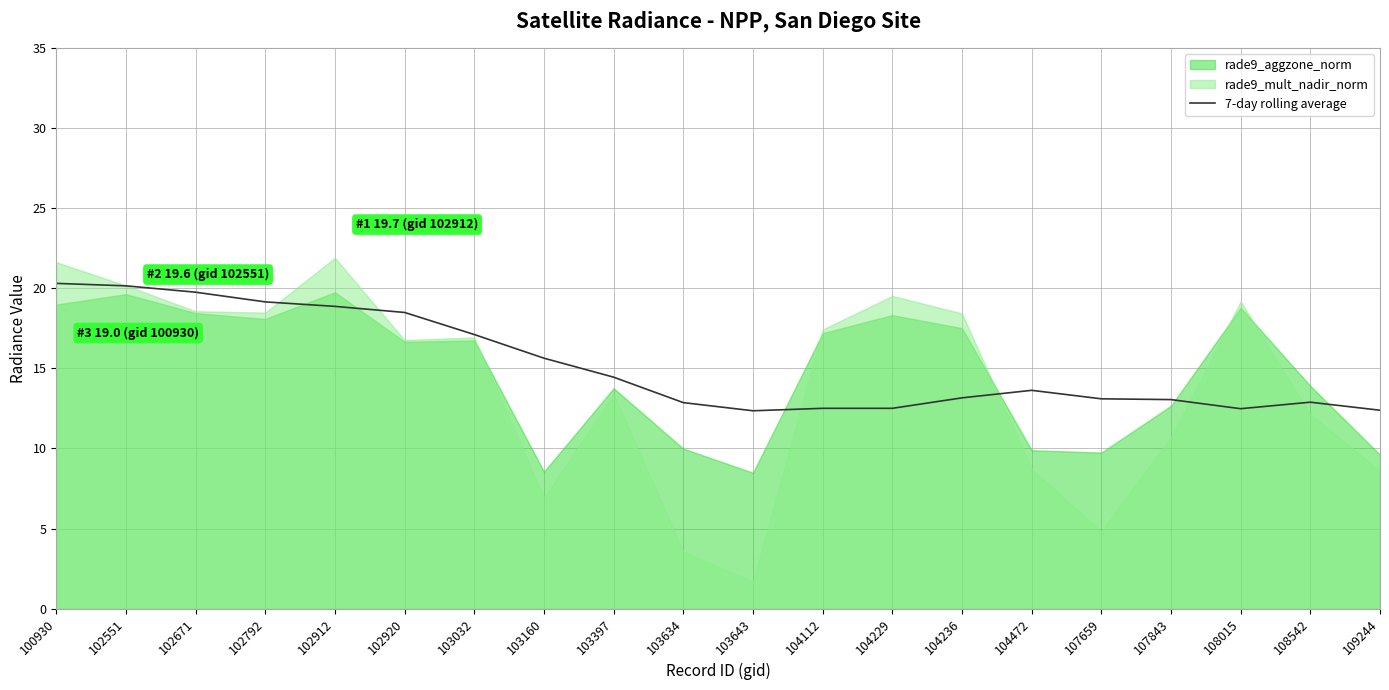

What is the sum of all values?

304.7